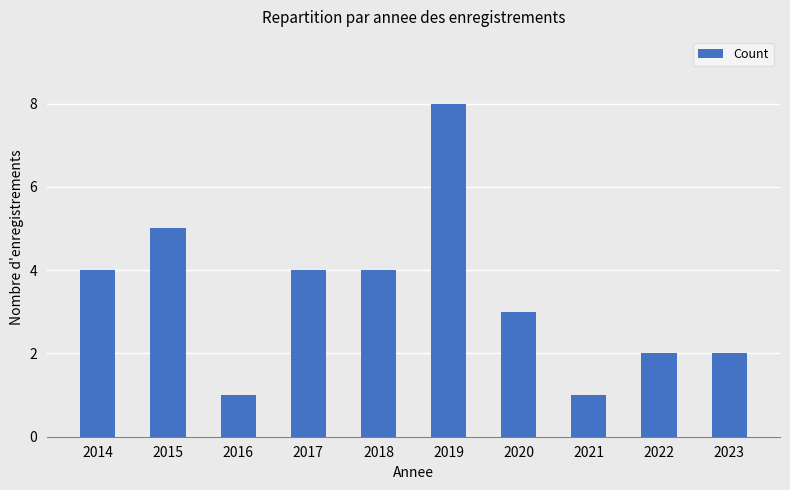

What is the greatest value displayed?

8